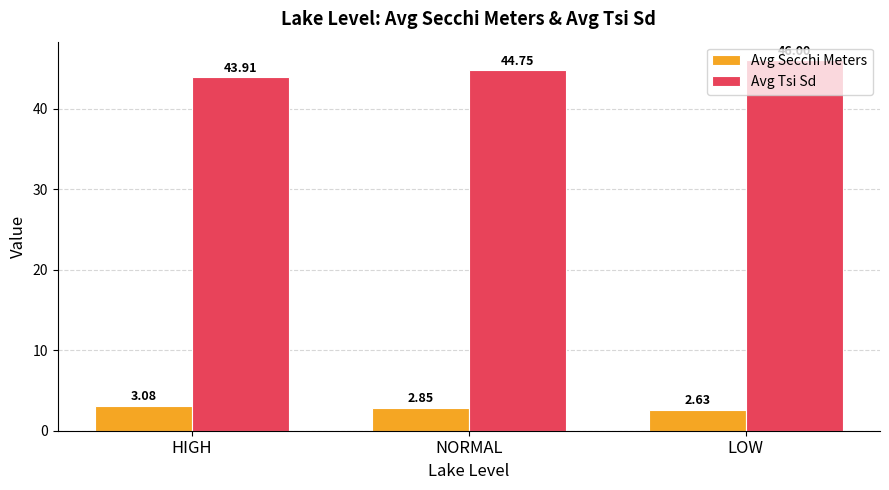

Which label corresponds to the largest value in the chart?

LOW